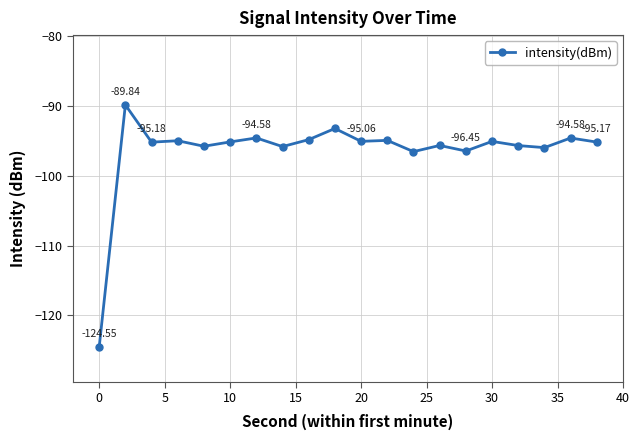

What is the difference between the maximum and minimum values?

34.7